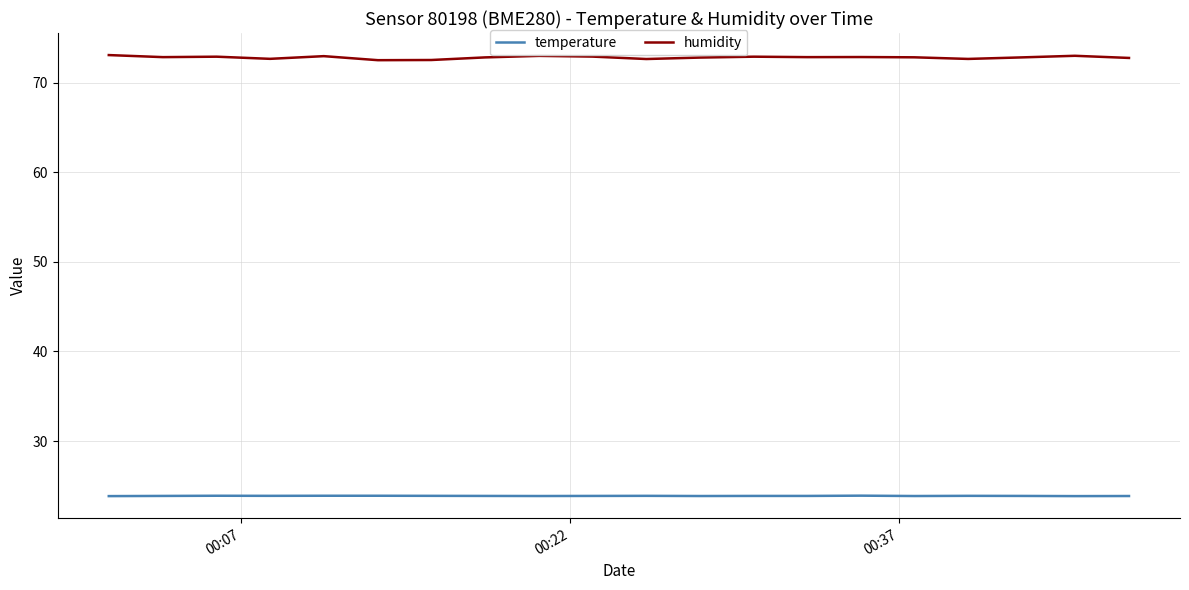

What are all the series names shown in the legend?

temperature, humidity